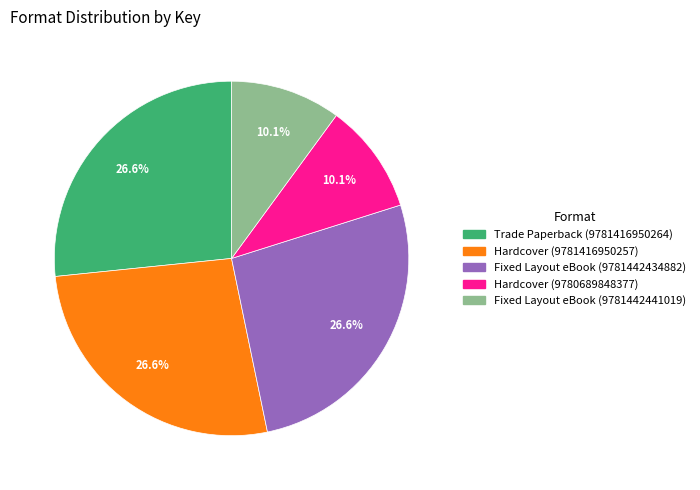

Is there any slice that represents more than half of the pie?

No